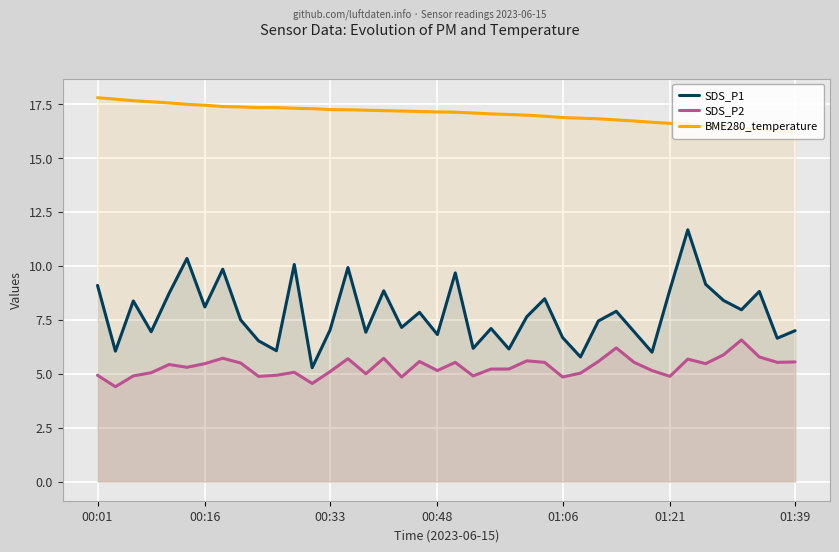

Reading left to right, what are all the values shown in this chart?

SDS_P1: 9.1	6.0	8.4	7.0	8.7	10.3	8.1	9.8	7.5	6.5	6.1	10.1	5.3	7.0	9.9	6.9	8.8	7.2	7.8	6.8	9.7	6.2	7.1	6.2	7.7	8.5	6.7	5.8	7.5	7.9	7.0	6.0	8.9	11.7	9.2	8.4	8.0	8.8	6.7	7.0
SDS_P2: 4.9	4.4	4.9	5.0	5.4	5.3	5.5	5.7	5.5	4.9	4.9	5.1	4.5	5.1	5.7	5.0	5.7	4.8	5.6	5.2	5.5	4.9	5.2	5.2	5.6	5.5	4.8	5.0	5.6	6.2	5.5	5.2	4.9	5.7	5.5	5.9	6.6	5.8	5.5	5.5
BME280_temperature: 17.8	17.7	17.7	17.6	17.6	17.5	17.5	17.4	17.4	17.4	17.4	17.3	17.3	17.3	17.2	17.2	17.2	17.2	17.2	17.1	17.1	17.1	17.1	17.0	17.0	16.9	16.9	16.9	16.8	16.8	16.7	16.7	16.6	16.6	16.5	16.4	16.4	16.3	16.3	16.2